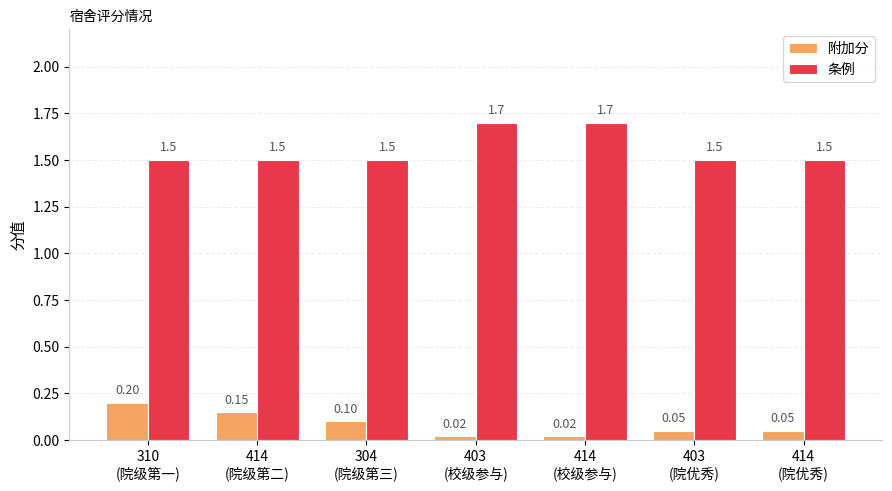

Rank the series by their maximum value, from lowest to highest.

附加分, 条例